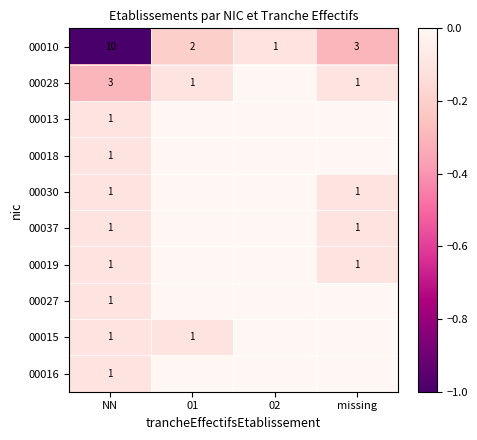

What is the total value across all series at NN?

21